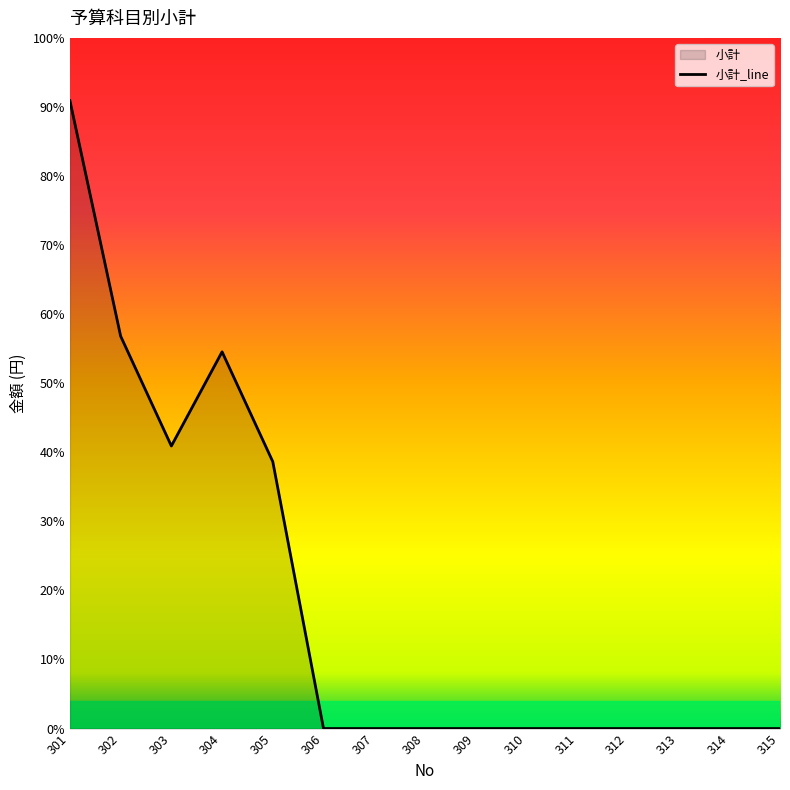

List the labels in order of value, smallest first.

306, 307, 308, 309, 310, 311, 312, 313, 314, 315, 305, 303, 304, 302, 301